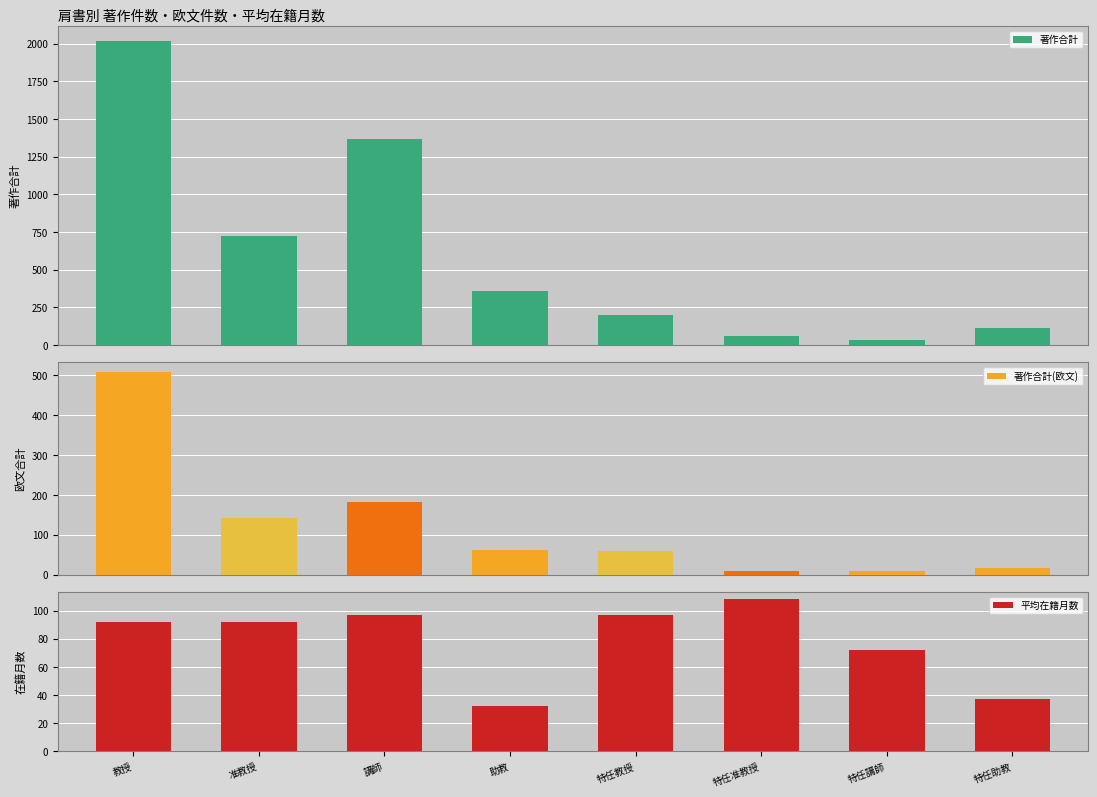

What is the label of the 8th bar from the left?

特任助教